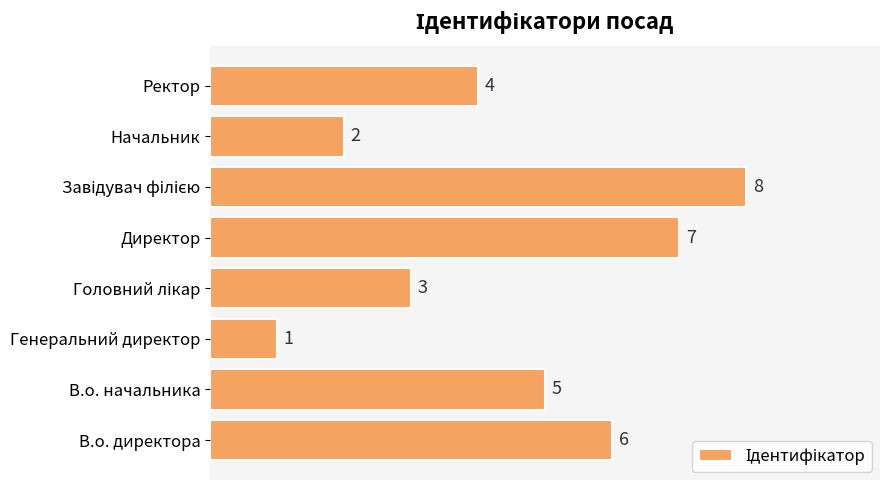

What is the difference between the maximum and second lowest values?

6